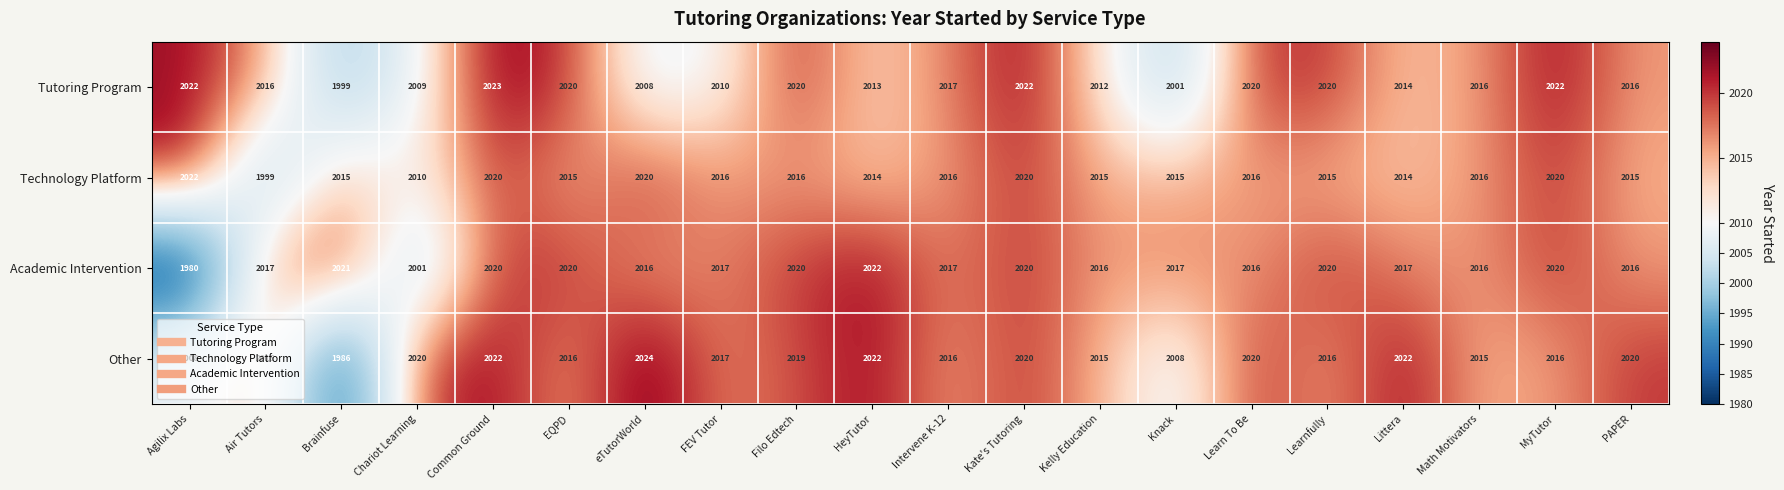

What is the smallest value displayed?

1980